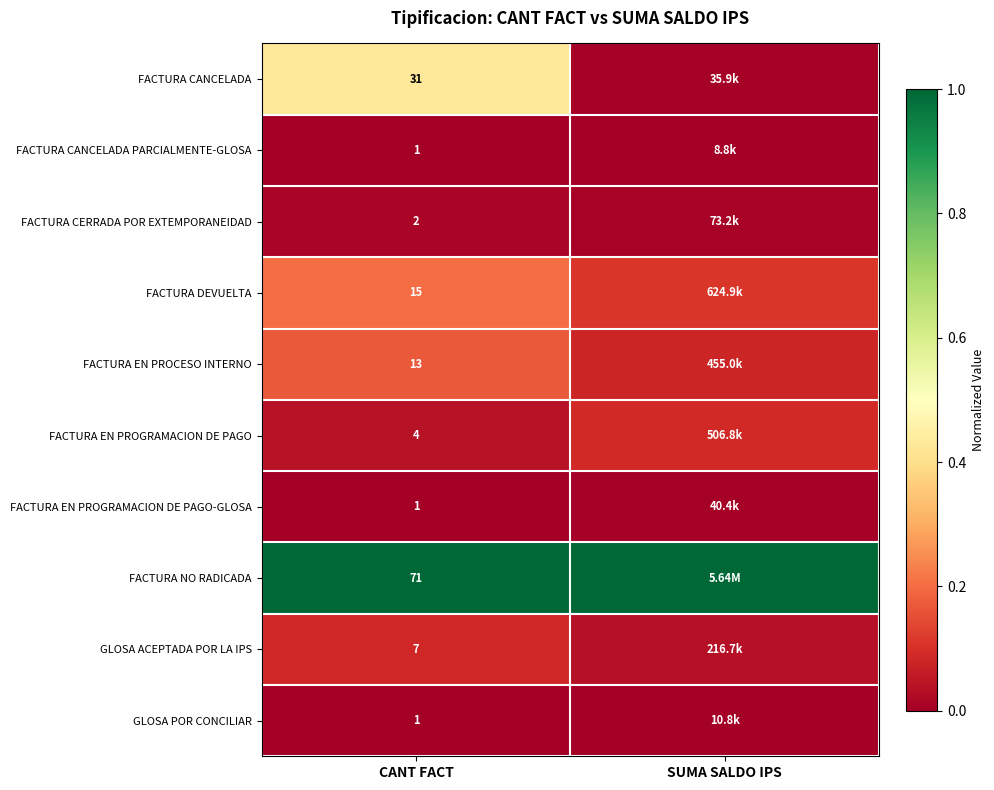

Which category has the lowest value across all series?

CANT FACT